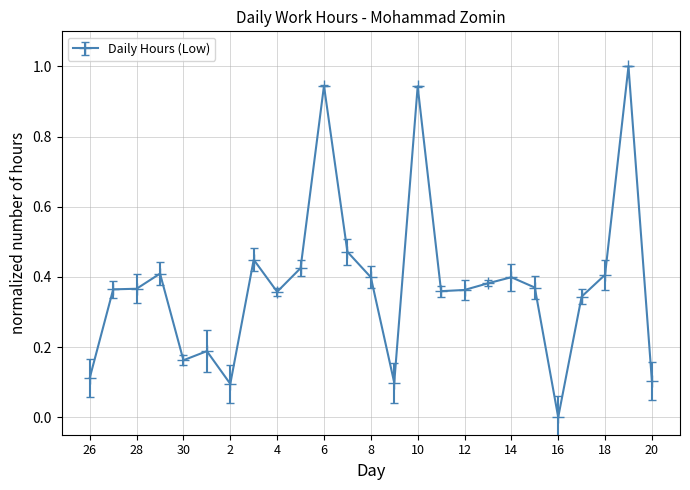

What is the maximum value shown in the chart?

1.0